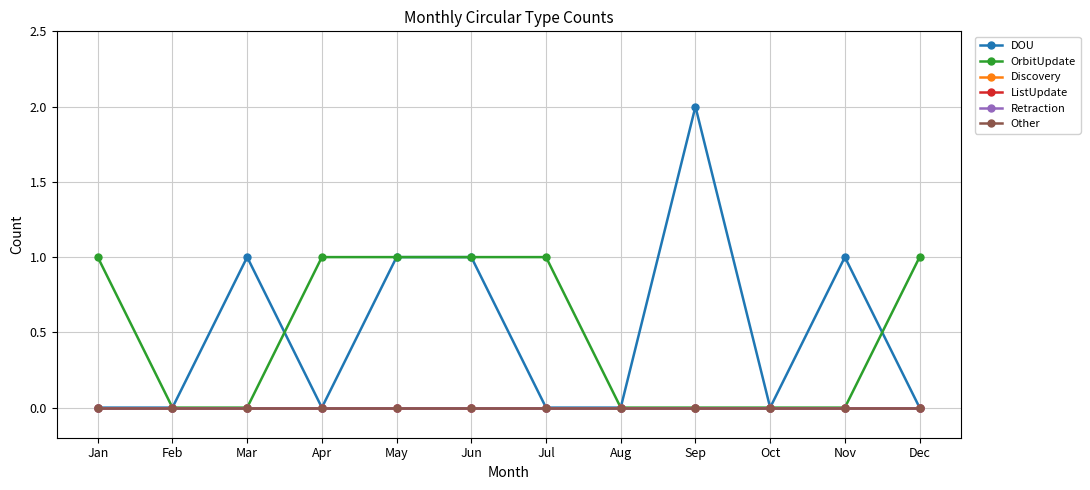

Is the value of Retraction at Mar greater than the value of OrbitUpdate at Aug?

No